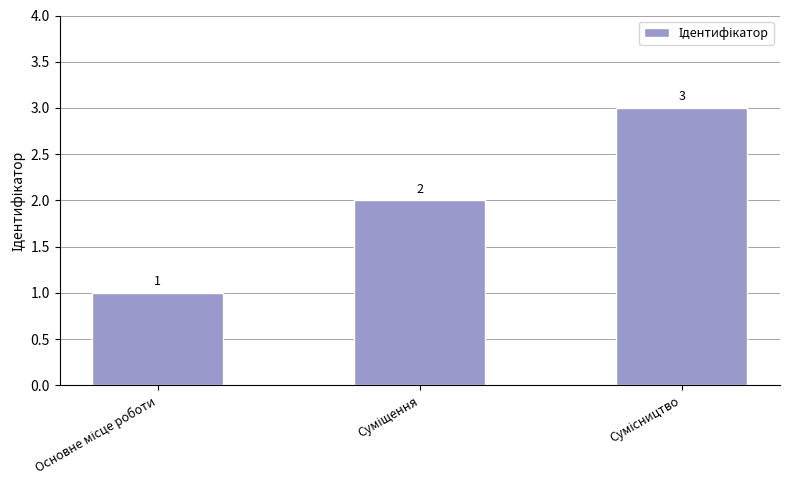

Reading right to left, what are all the values shown in this chart?

3	2	1